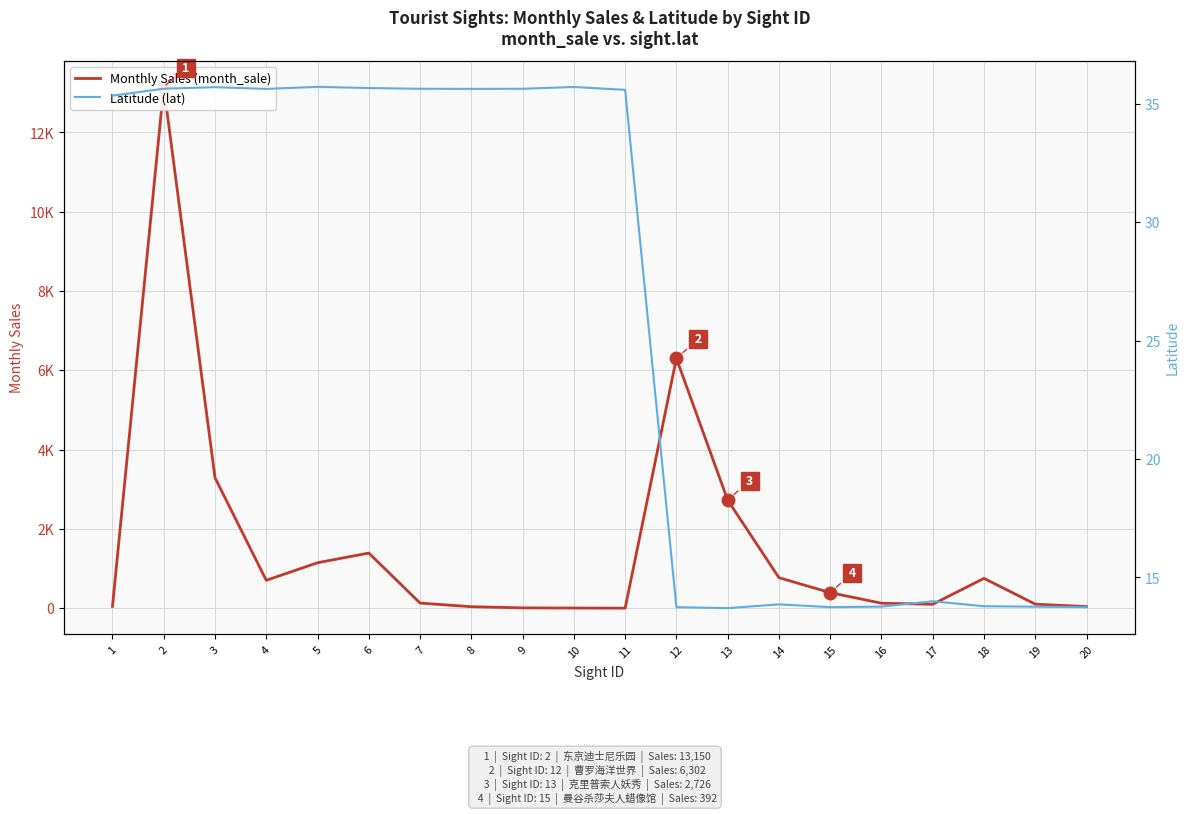

Which category has the highest value across all series?

2